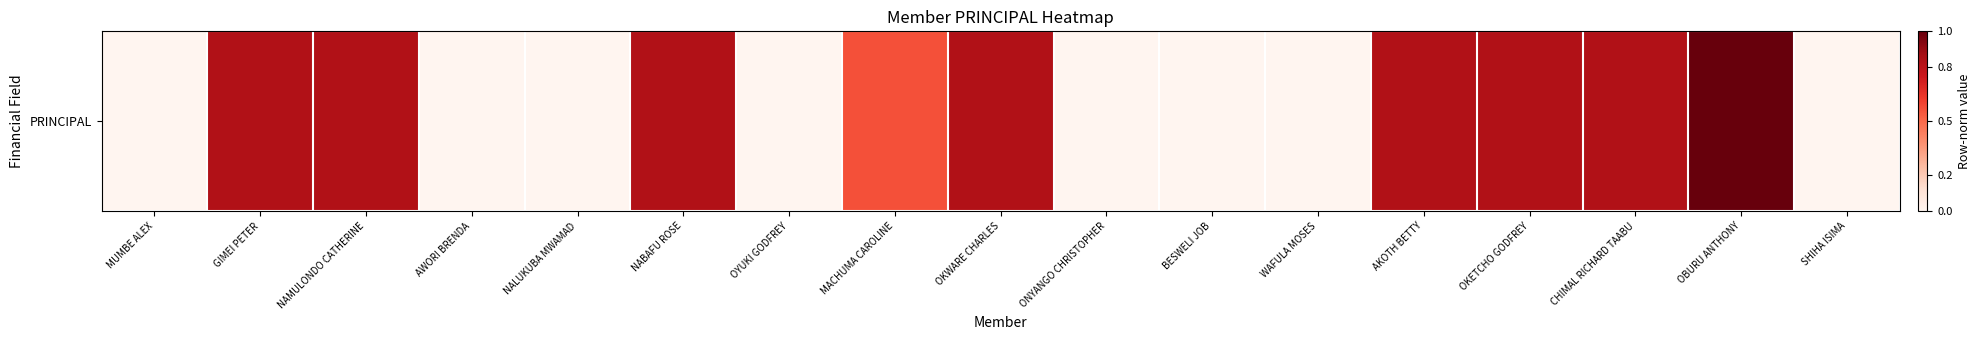

Reading right to left, what are all the values shown in this chart?

0.0	1.0	0.8	0.8	0.8	0.0	0.0	0.0	0.8	0.6	0.0	0.8	0.0	0.0	0.8	0.8	0.0